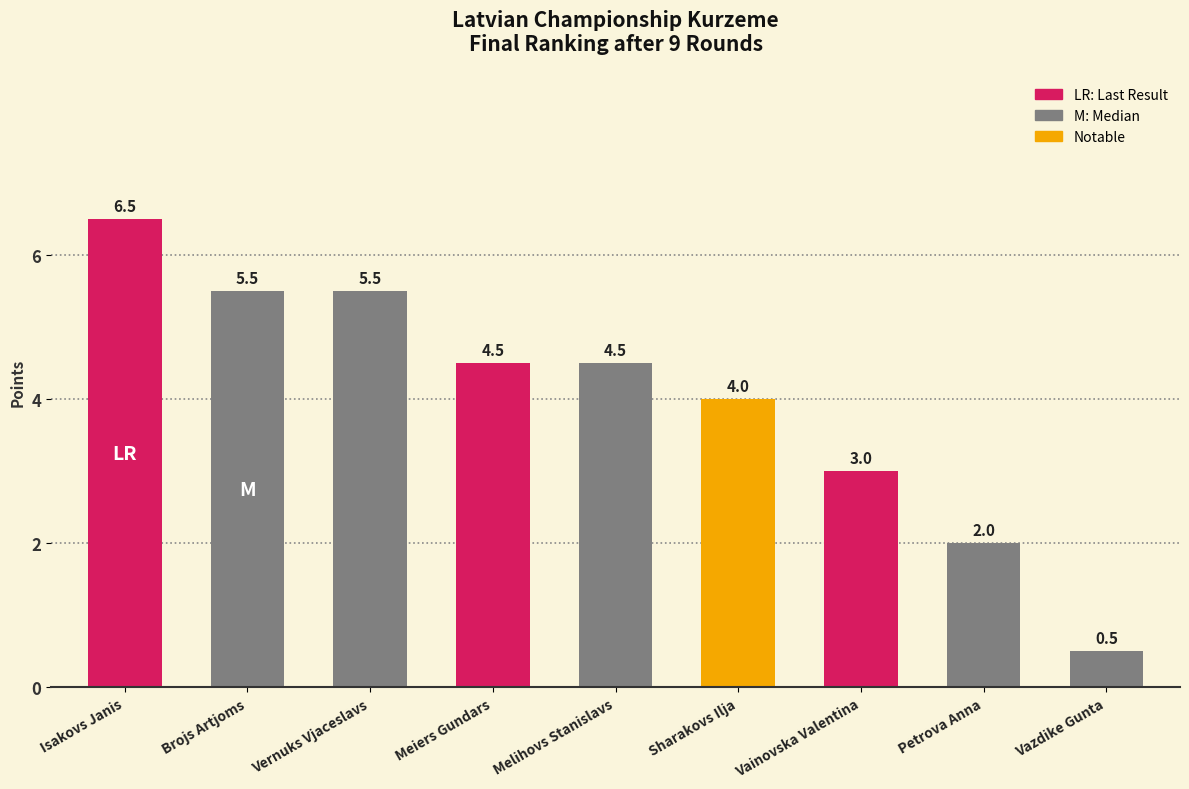

Which category has the lowest value across all series?

Vazdike Gunta